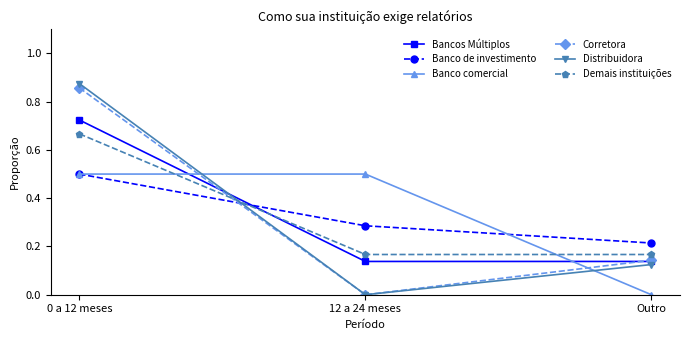

What are all the series names shown in the legend?

Bancos Múltiplos, Banco de investimento, Banco comercial, Corretora, Distribuidora, Demais instituições